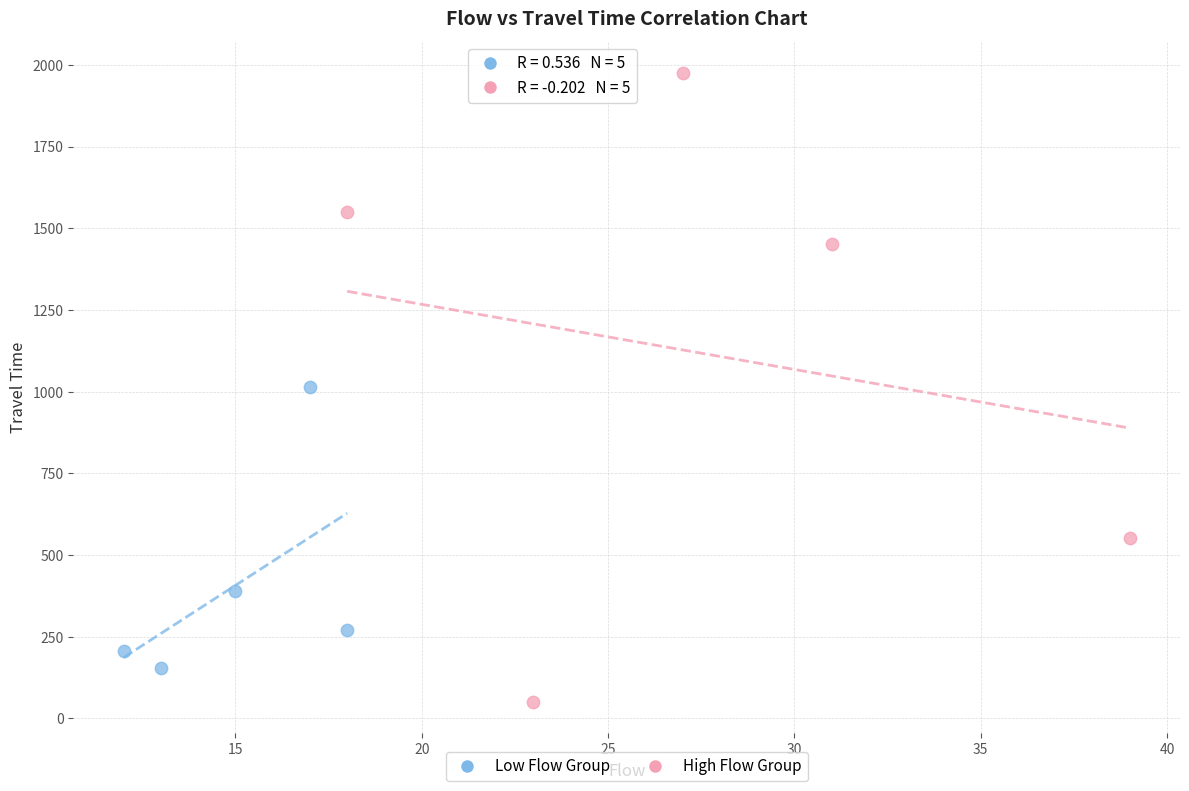

Which series reaches the minimum Y coordinate?

High Flow Group